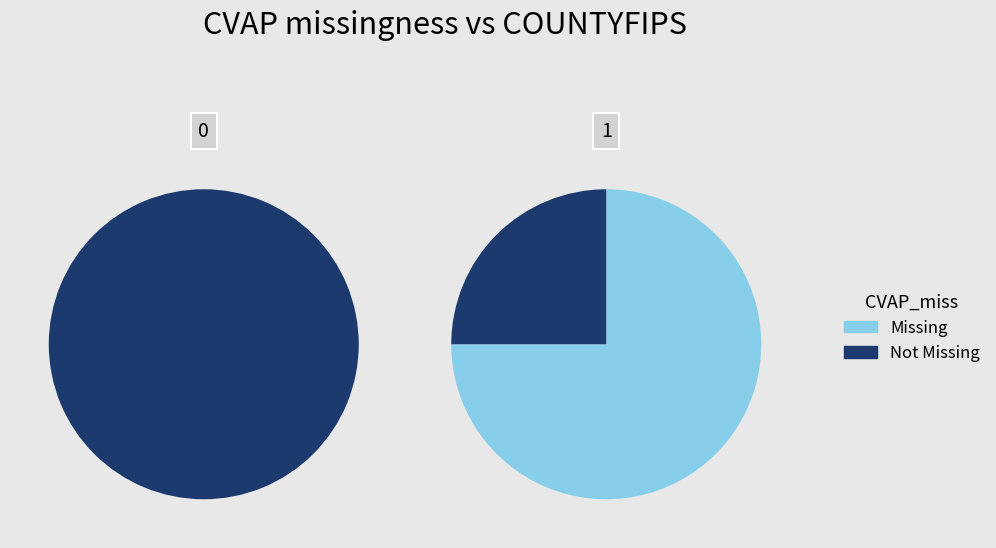

Which series has the largest range (max minus min)?

Missing